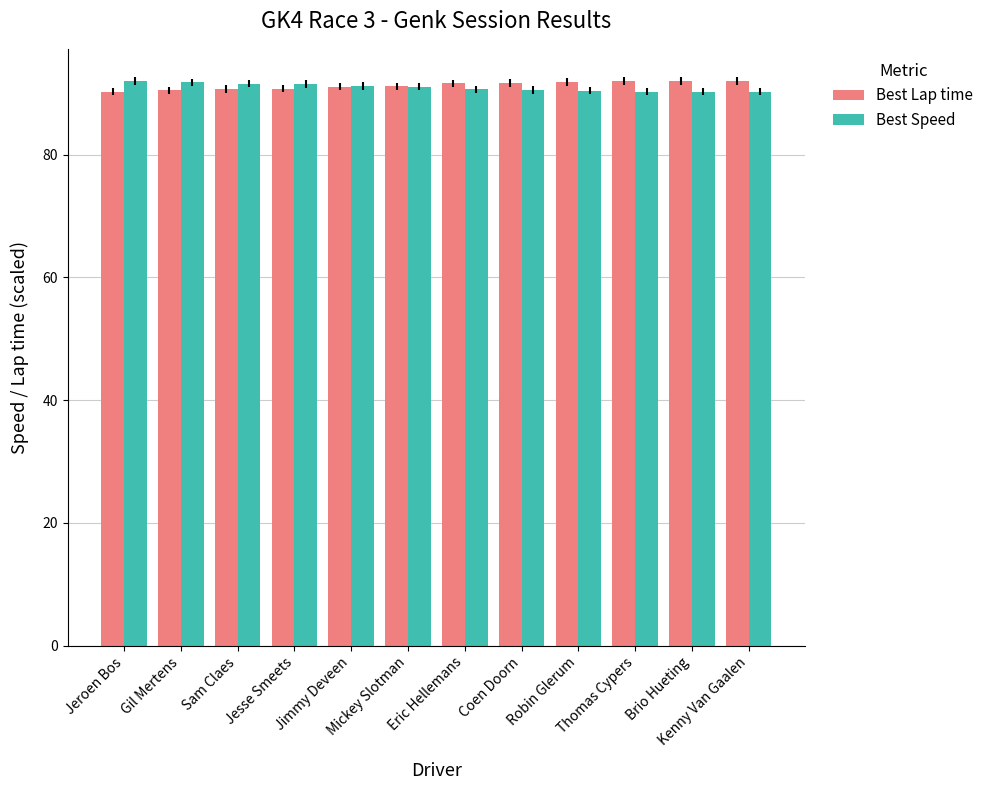

What is the smallest value displayed?

90.3